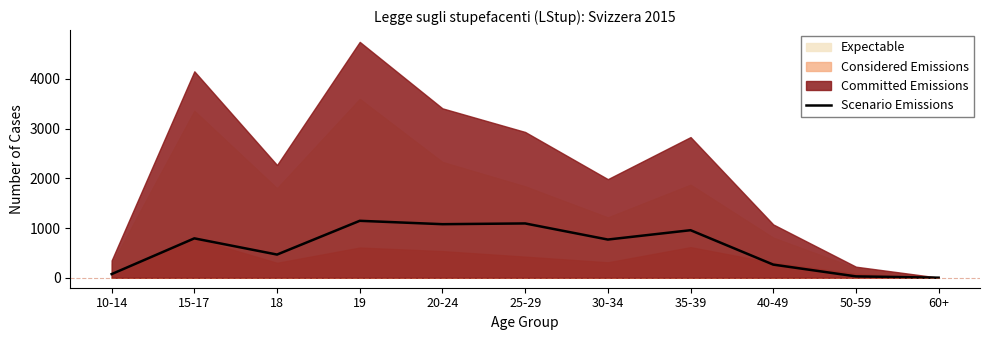

Reading left to right, list all the values displayed in this chart.

10-14=74	15-17=793	18=467	19=1146	20-24=1078	25-29=1093	30-34=769	35-39=957	40-49=265	50-59=28	60+=2